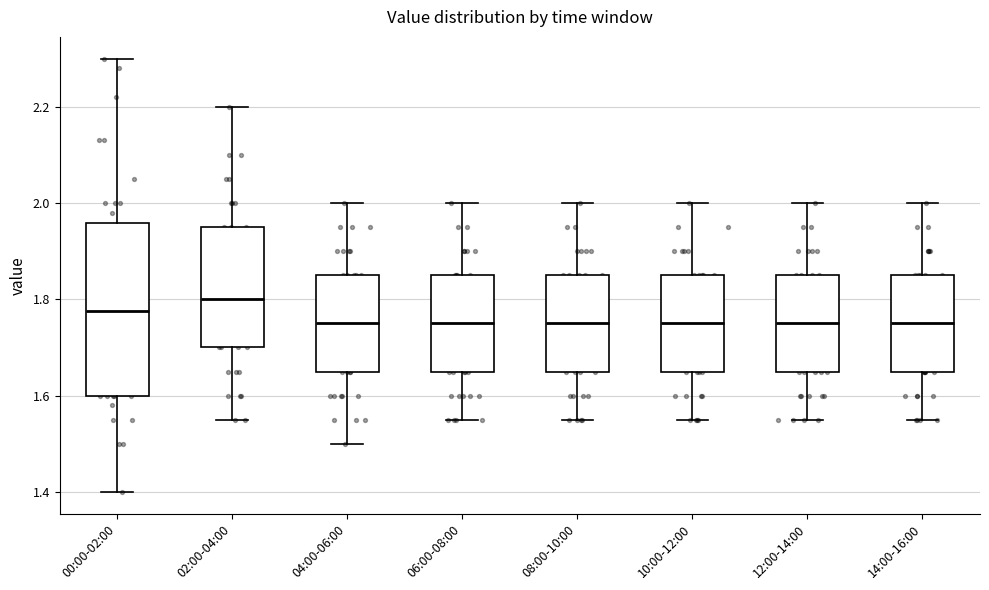

Where is the lower edge of the box for 04:00-06:00 on the y-axis? The values are not printed on the chart, so give them approximately, as read against the axis.

1.66